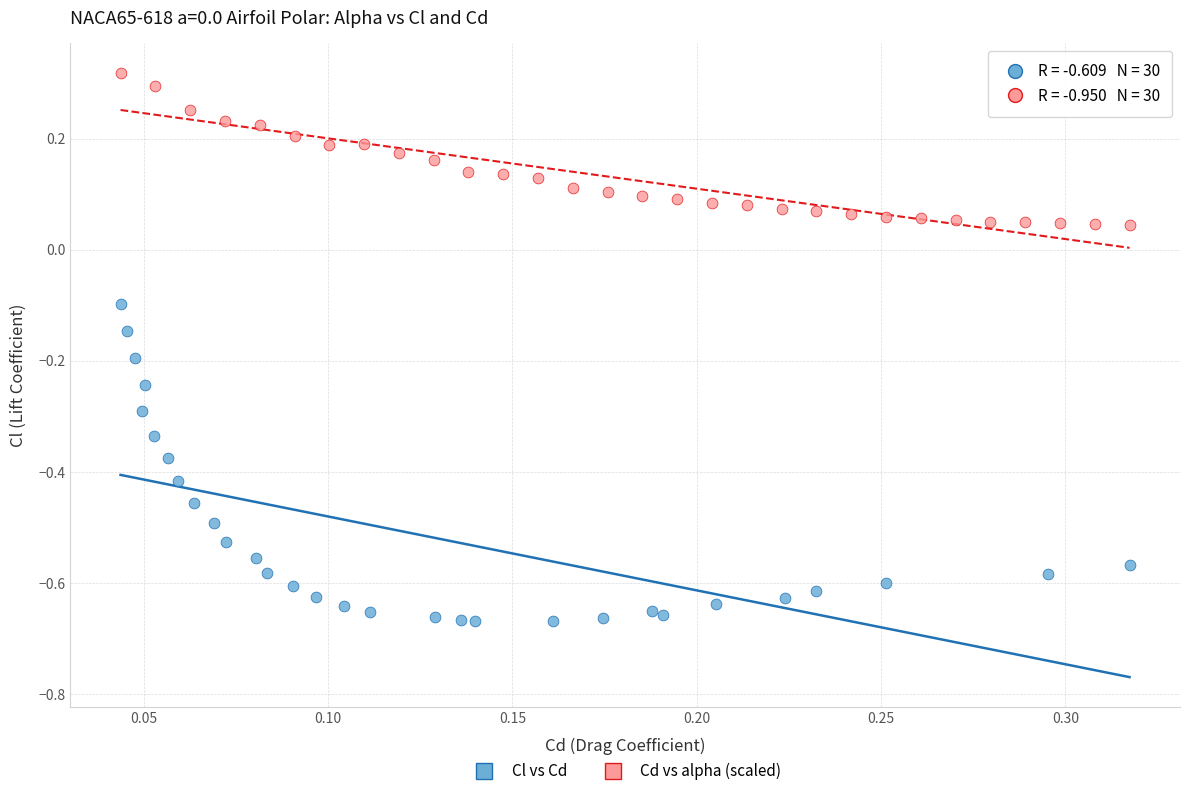

Which series has the largest Y range (max minus min)?

Cl vs Cd